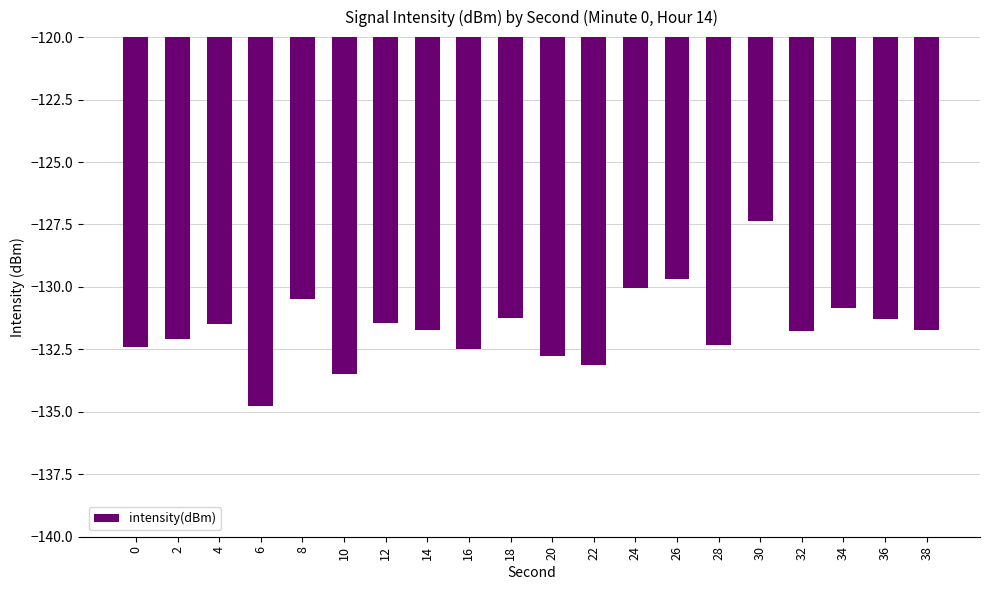

What is the sum of the values at 10 and 38?

-265.2